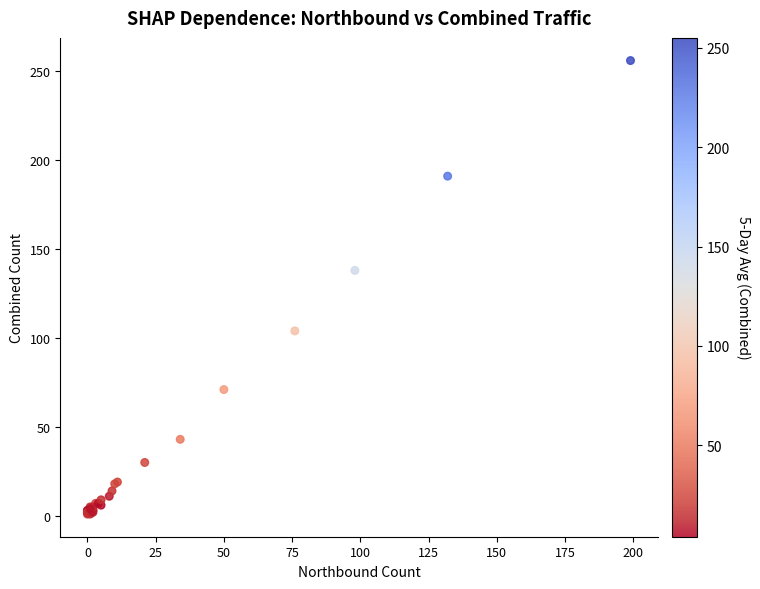

What Y value in the scatter plot is closest to 128?

138